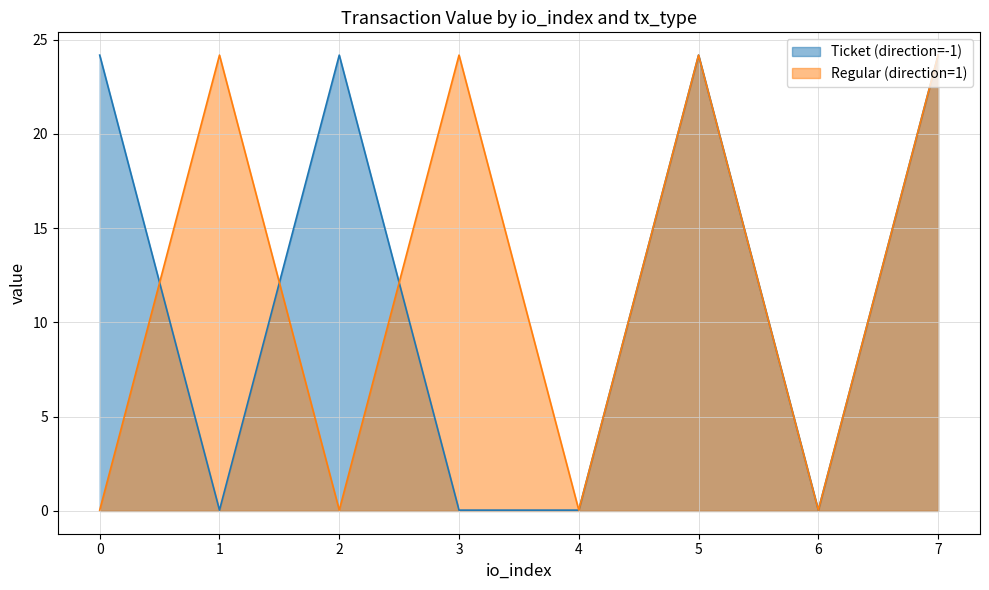

In Ticket (direction=-1), how many points are lower than both neighbors (excluding endpoints)?

2